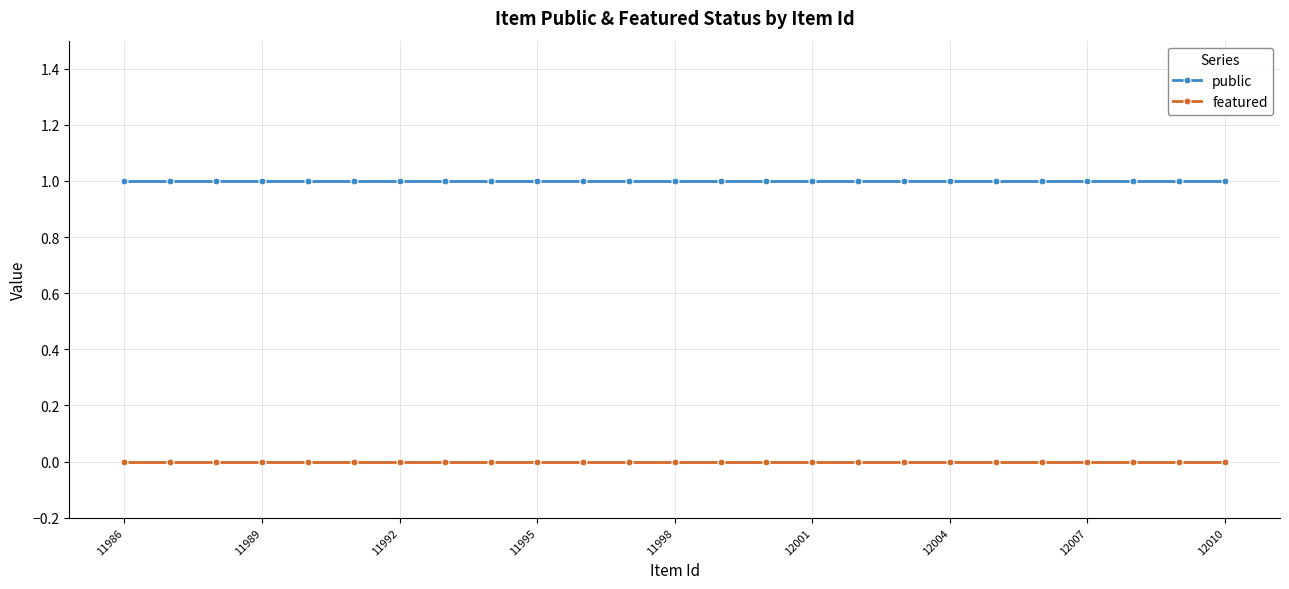

True or false: public and featured intersect in this chart.

False